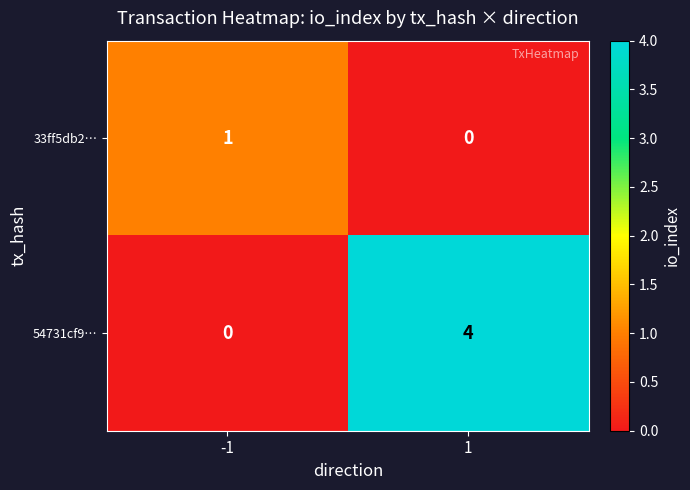

Which series changed the most between -1 and 1?

54731cf9…